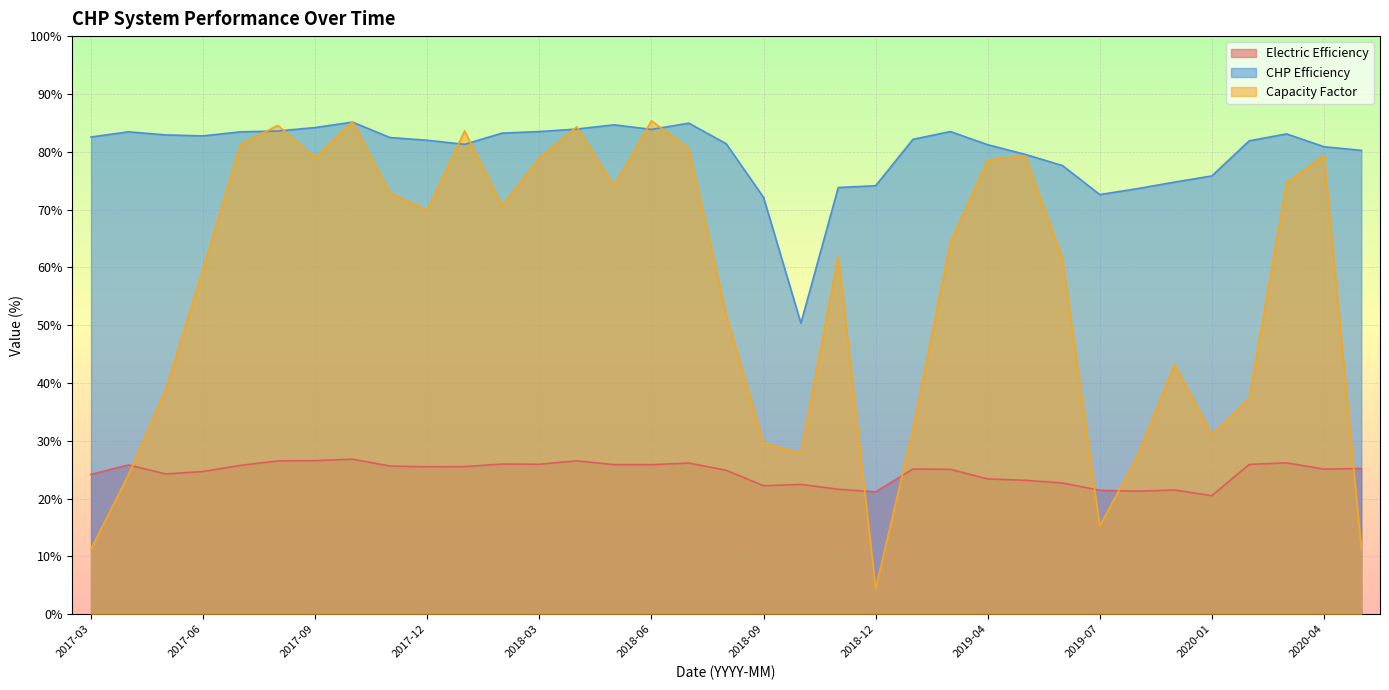

What is the difference between the second highest and minimum values in the Capacity Factor series?

80.8